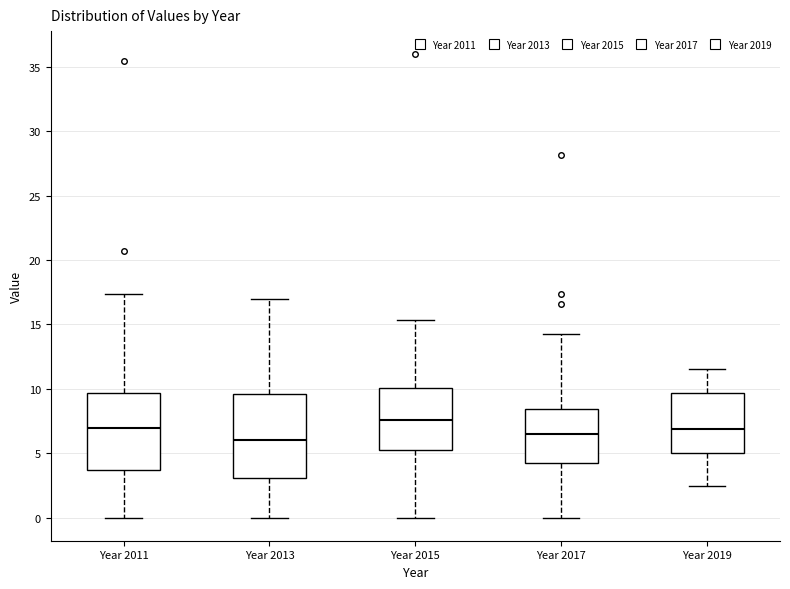

Reading left to right, transcribe this box plot: for each box, give where its median line is, the range the box spans, and where its two whiskers end, as read against the y-axis. The values are not printed on the chart, so give them approximately, as read against the axis.

Year 2011: median 7.0, box 3.5 to 9.5, whiskers 0.0 to 17.5
Year 2013: median 6.0, box 3.0 to 9.5, whiskers 0.0 to 17.0
Year 2015: median 7.5, box 5.0 to 10.0, whiskers 0.0 to 15.5
Year 2017: median 6.5, box 4.0 to 8.5, whiskers 0.0 to 14.5
Year 2019: median 7.0, box 5.0 to 9.5, whiskers 2.5 to 11.5